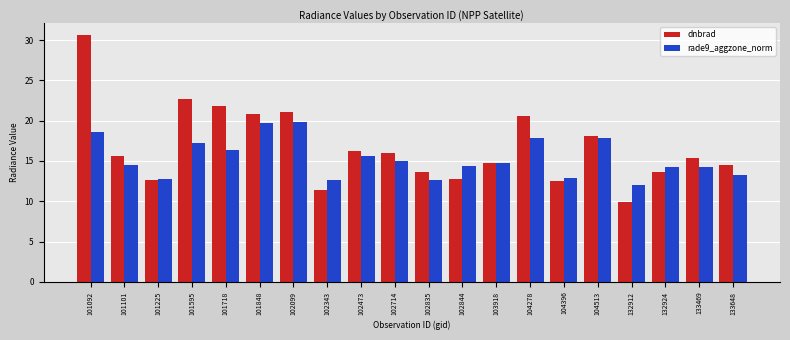

At 102844, list the series in order from smallest to largest.

dnbrad, rade9_aggzone_norm